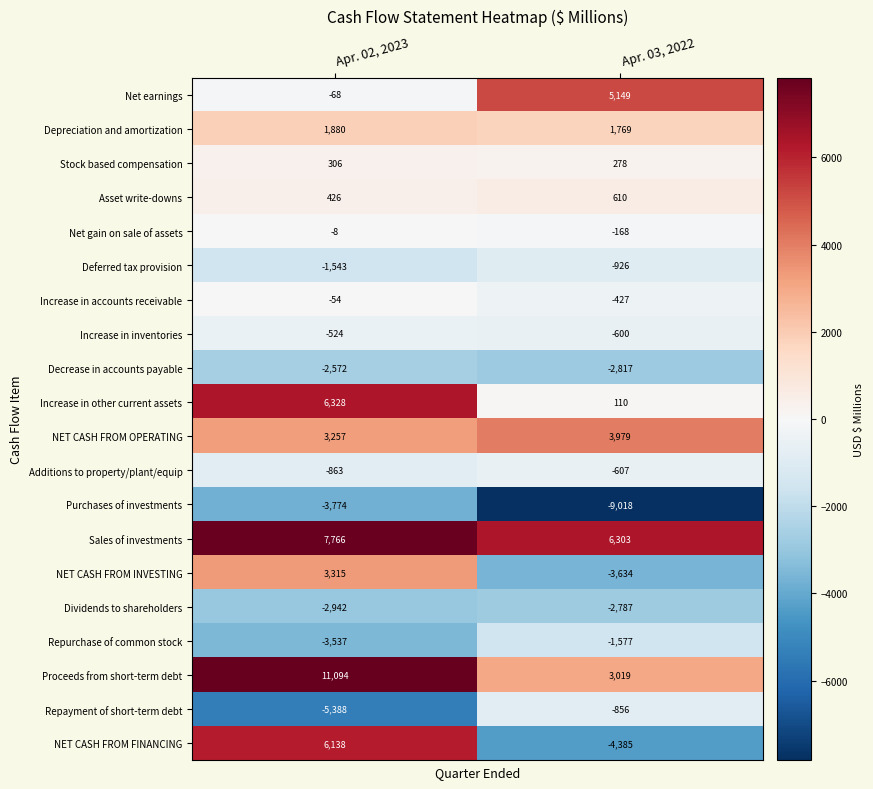

Which series changed the most between Apr. 02, 2023 and Apr. 03, 2022?

NET CASH FROM FINANCING